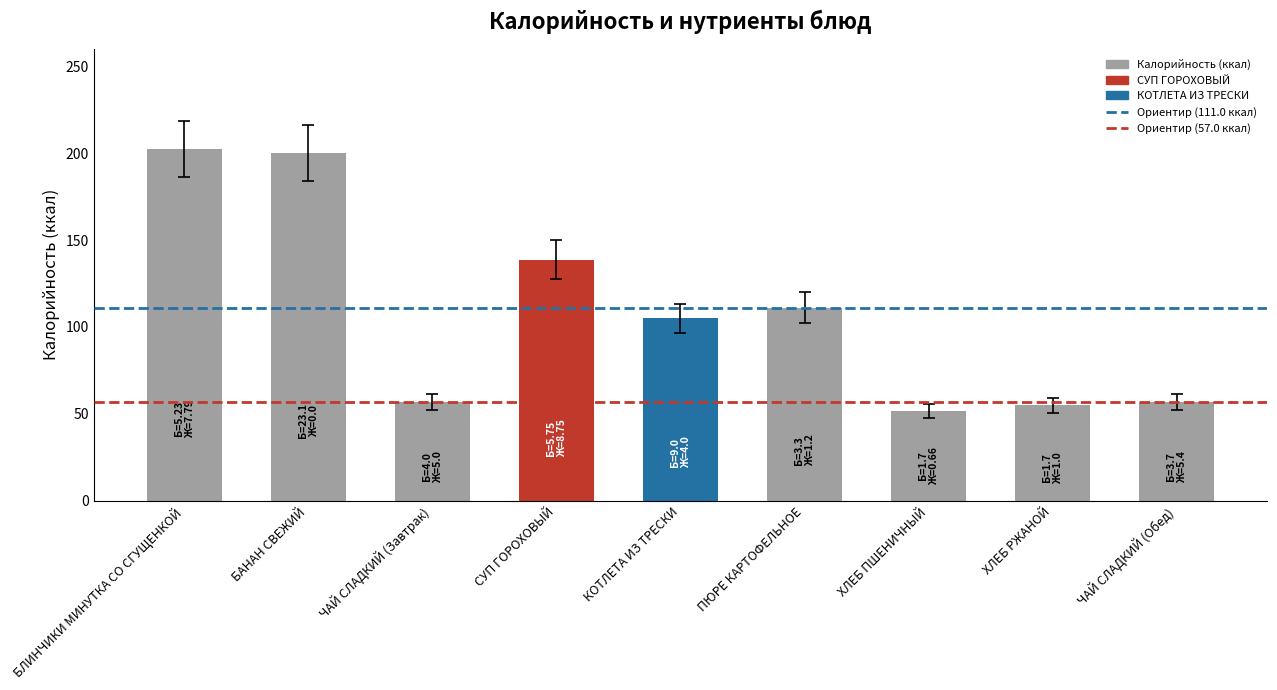

What is the label of the 6th bar from the left?

ПЮРЕ КАРТОФЕЛЬНОЕ